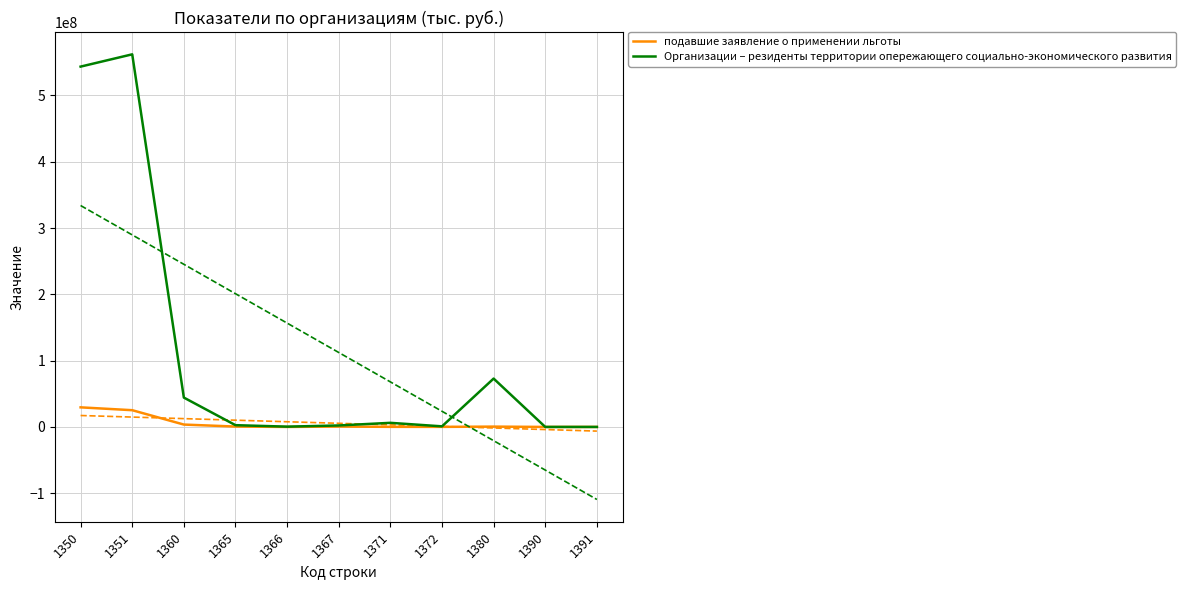

Reading left to right, extract all data points from this chart.

подавшие заявление о применении льготы: 29539894	25243831	3569920	567302	0	567302	146682	107098	474166	13	3
Организации – резиденты территории опережающего социально-экономического развития: 543414721	561952708	44269409	2667778	438004	2229774	6185983	890068	72933770	949	286